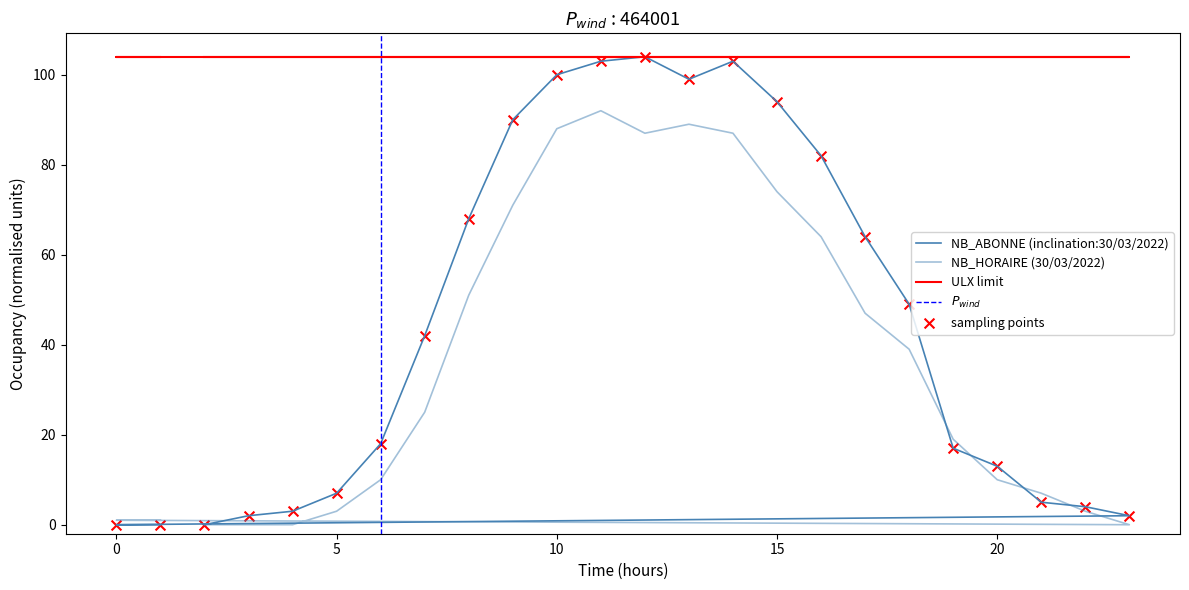

At how many categories does at least one series exceed 72?

8